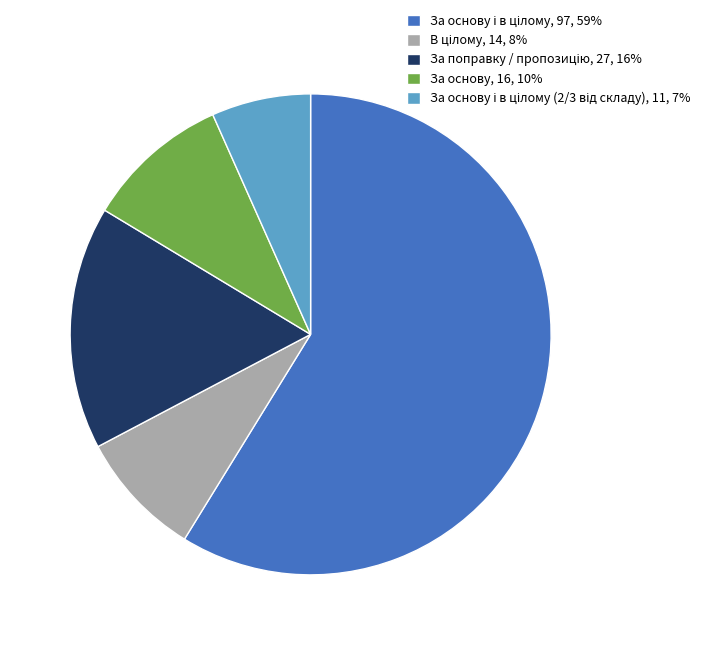

Count the number of slices in the pie.

5